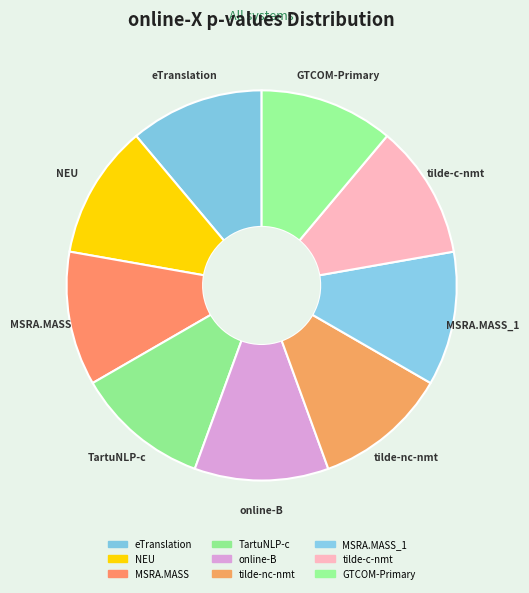

How many segments does this pie chart have?

9